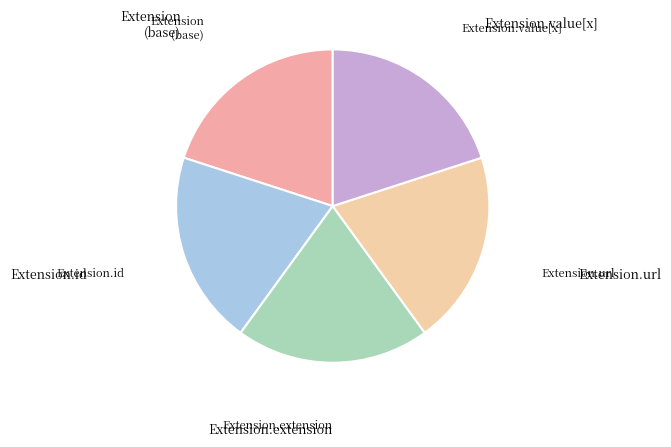

Count the number of slices in the pie.

5